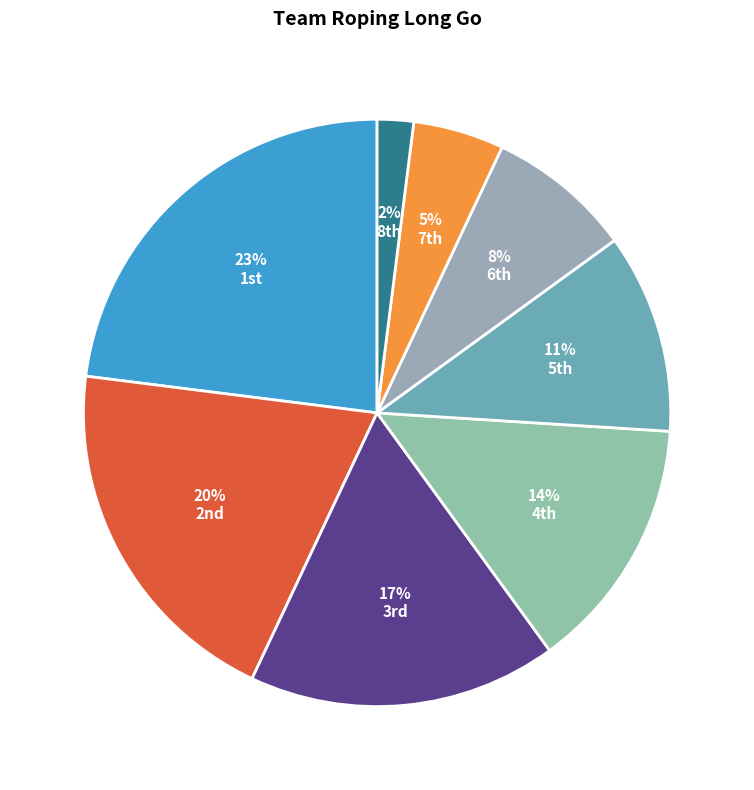

To the nearest percent, what is the difference between the largest and smallest slice percentages?

21%